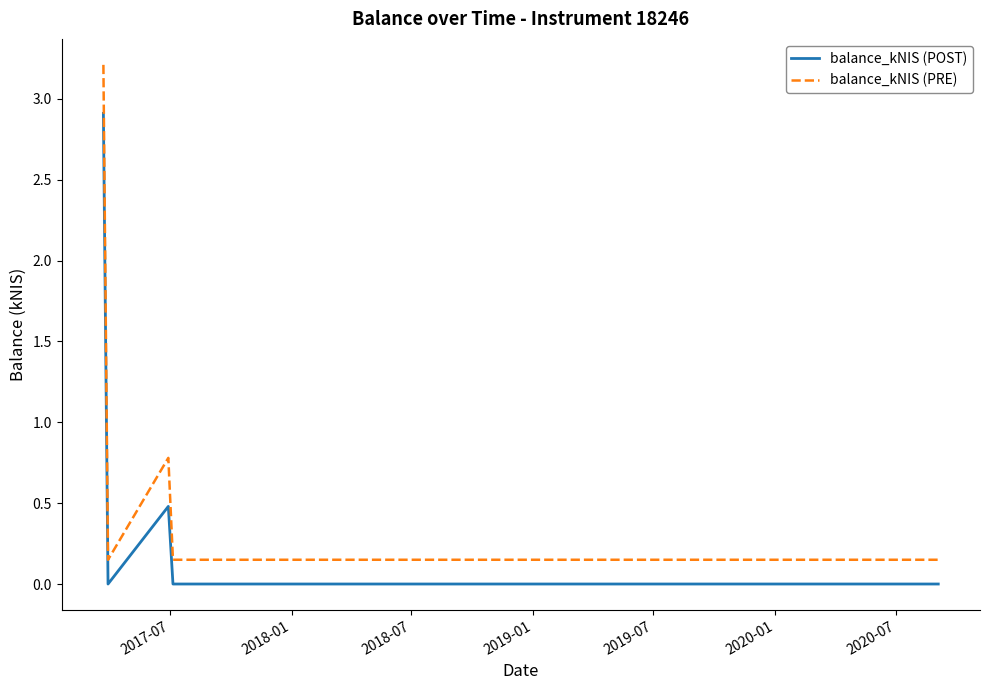

What is the maximum value shown in the chart?

3.2